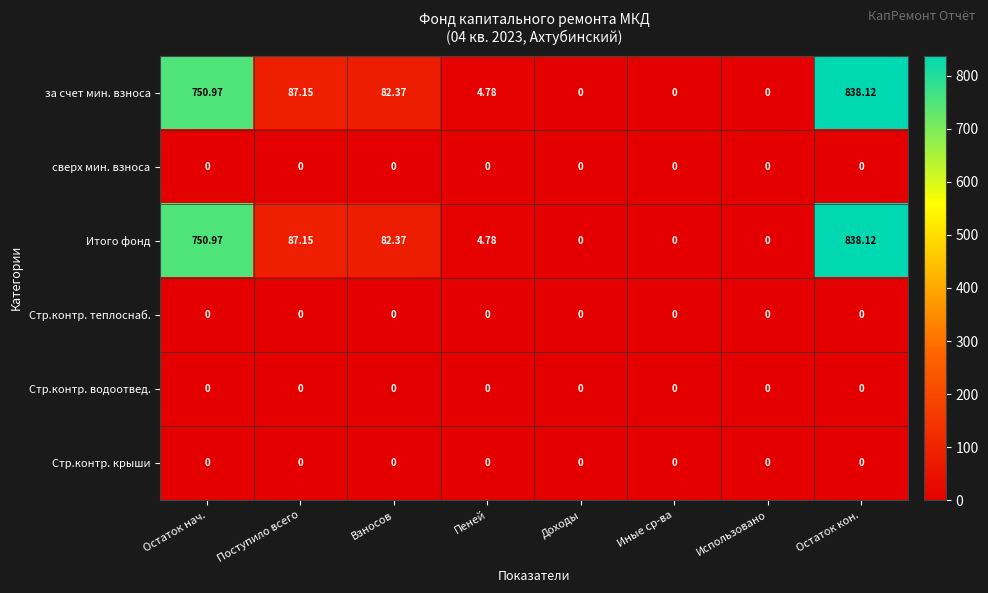

Which label corresponds to the largest value in the chart?

Остаток кон.